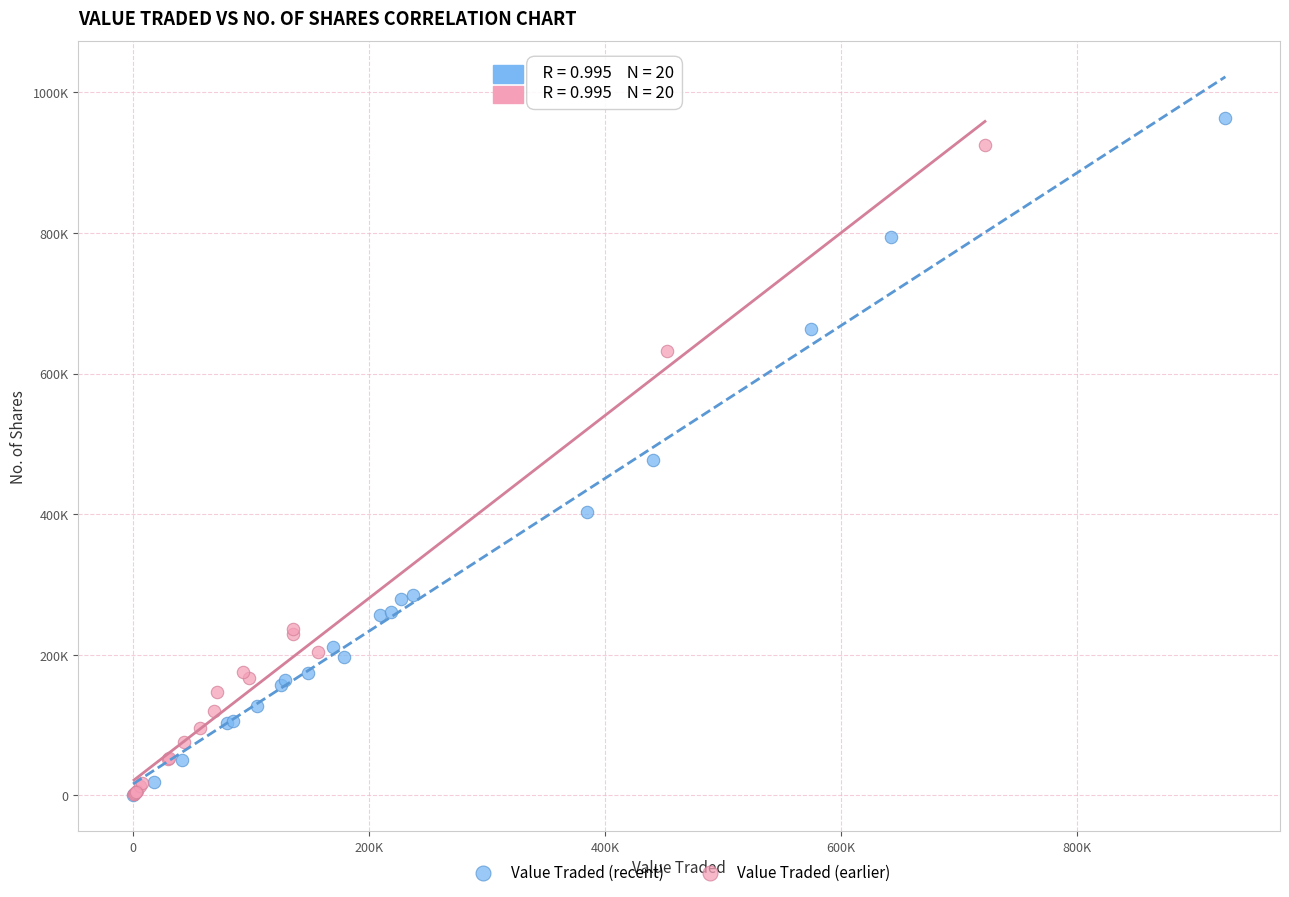

Which series has the widest spread of Y values?

Value Traded (recent)